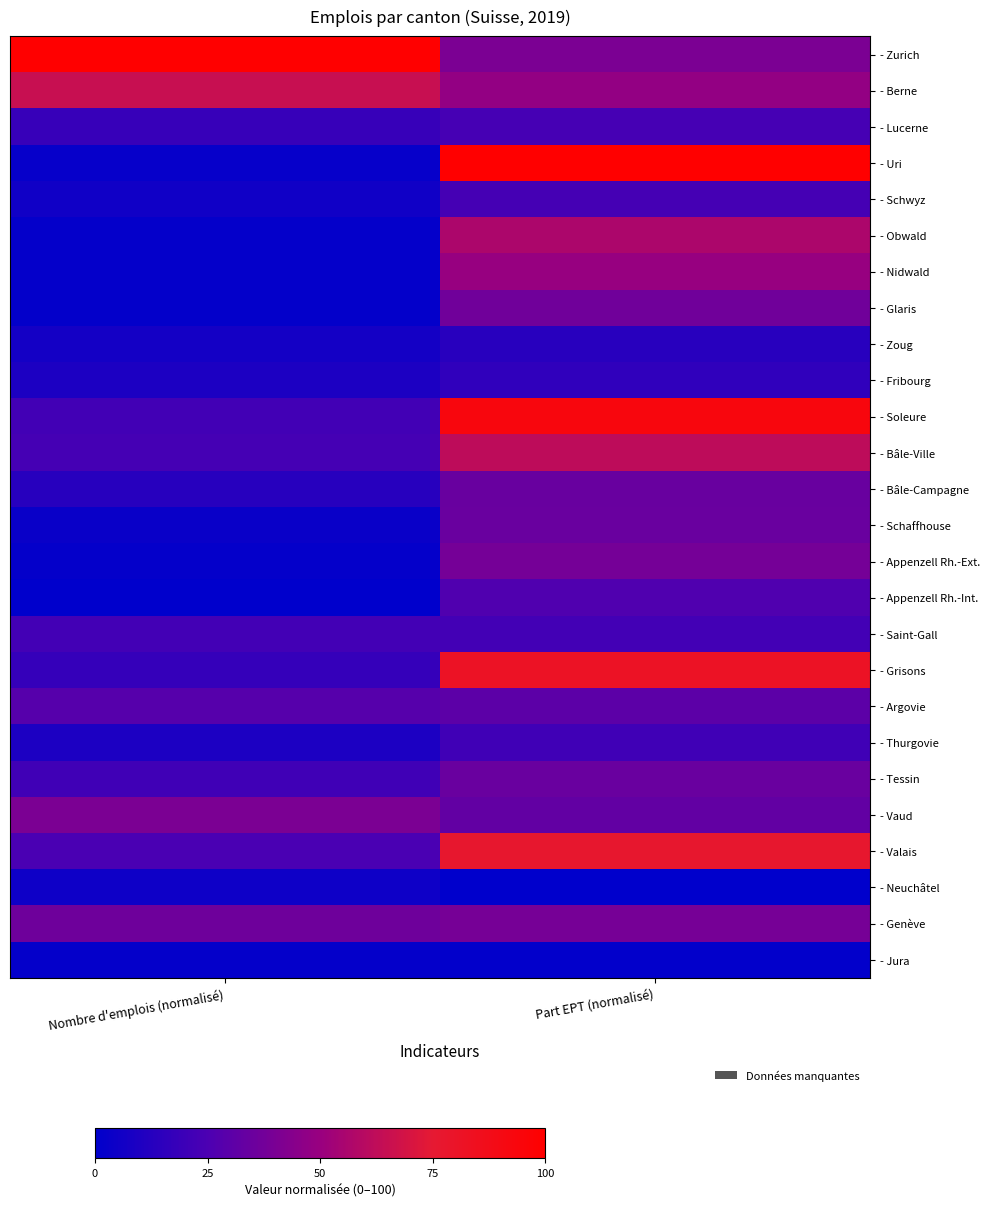

Rank the series at Part EPT (normalisé) from highest to lowest value.

- Uri, - Soleure, - Grisons, - Valais, - Bâle-Ville, - Obwald, - Nidwald, - Berne, - Zurich, - Genève, - Appenzell Rh.-Ext., - Glaris, - Schaffhouse, - Tessin, - Bâle-Campagne, - Vaud, - Argovie, - Appenzell Rh.-Int., - Lucerne, - Schwyz, - Saint-Gall, - Thurgovie, - Fribourg, - Zoug, - Jura, - Neuchâtel